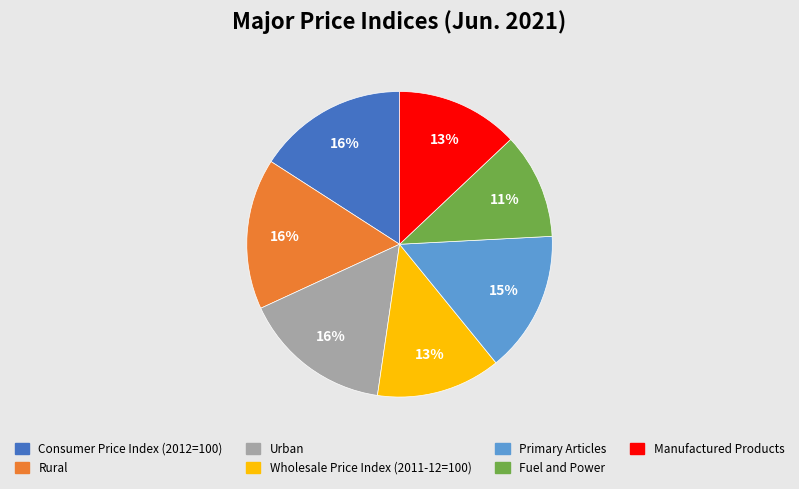

To the nearest percent, what portion does Fuel and Power represent?

11%